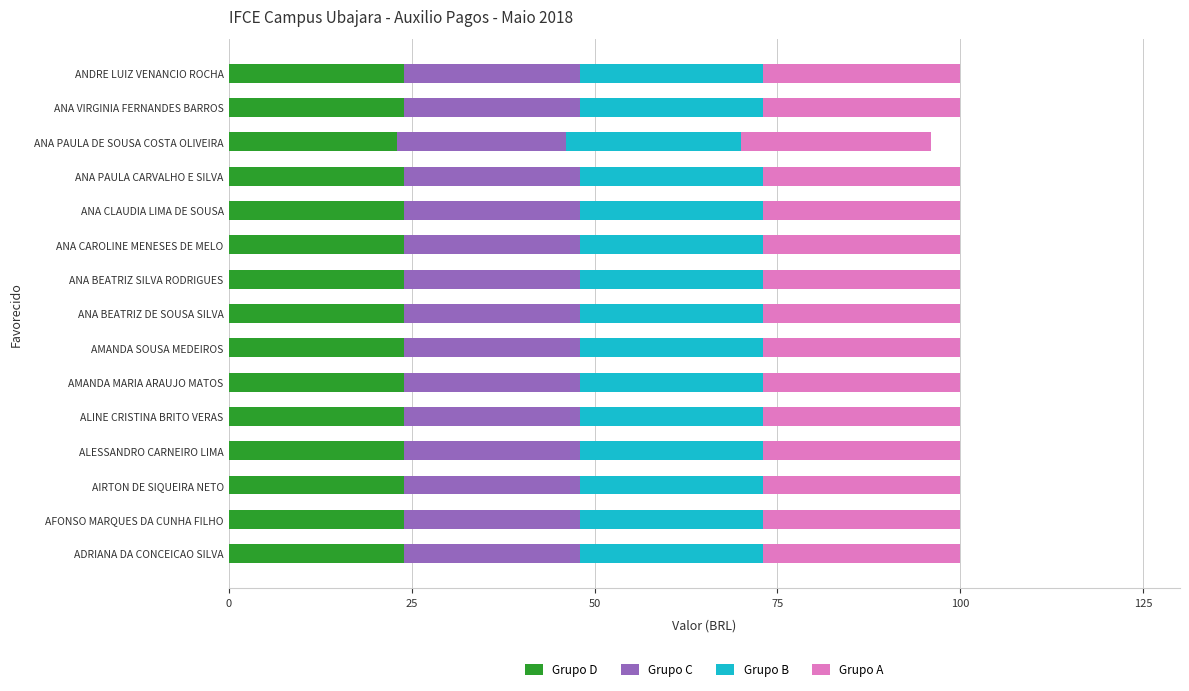

What is the sum of the Grupo D values at ANA BEATRIZ SILVA RODRIGUES and ANA PAULA CARVALHO E SILVA?

48.0